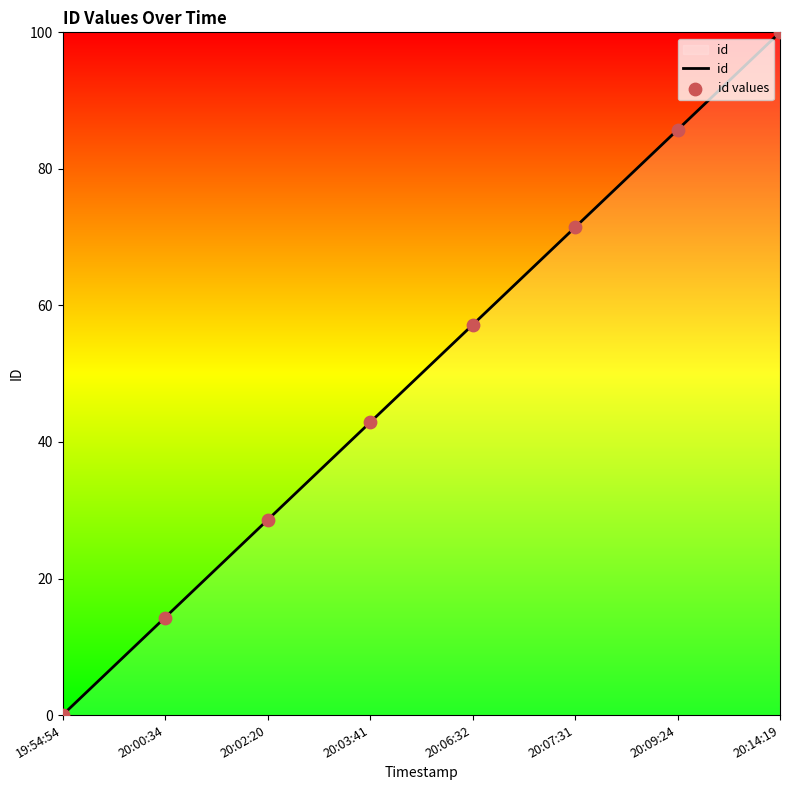

Rank the categories by value from lowest to highest.

19:54:54, 20:00:34, 20:02:20, 20:03:41, 20:06:32, 20:07:31, 20:09:24, 20:14:19